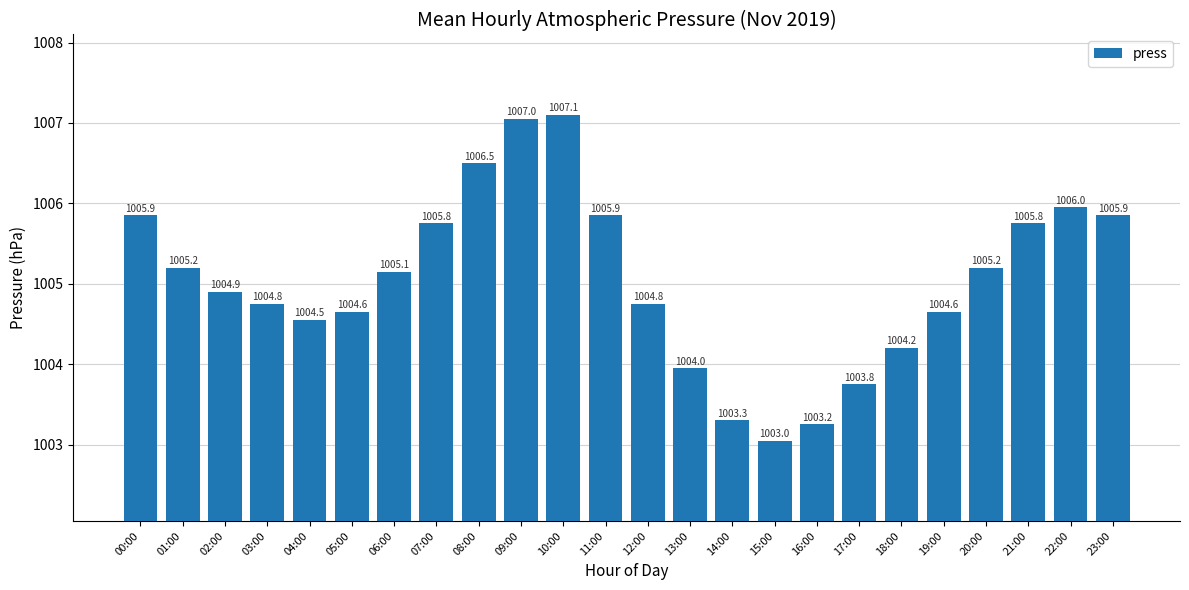

What is the maximum value shown in the chart?

1007.1